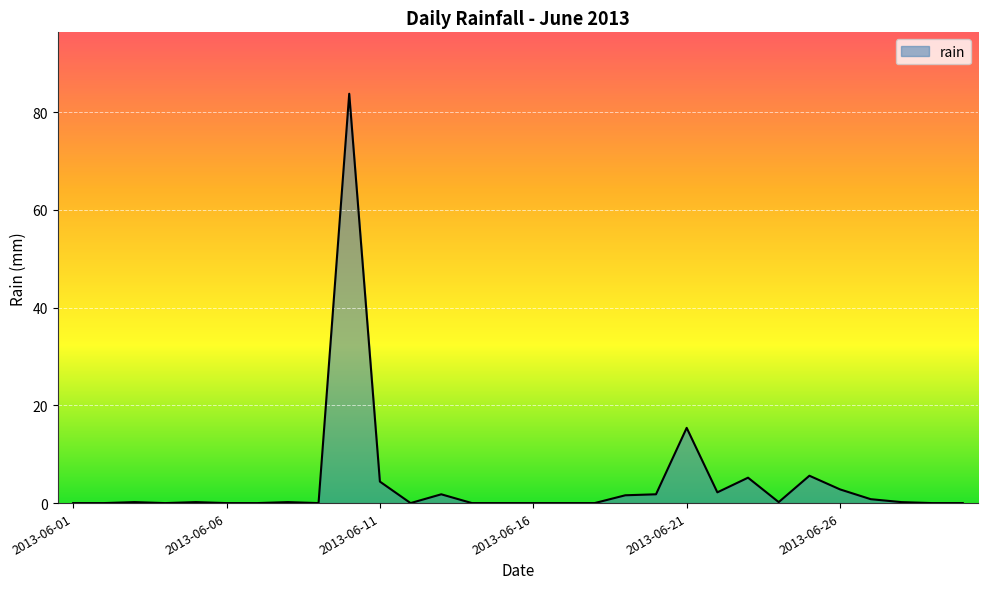

What is the maximum value shown in the chart?

83.8